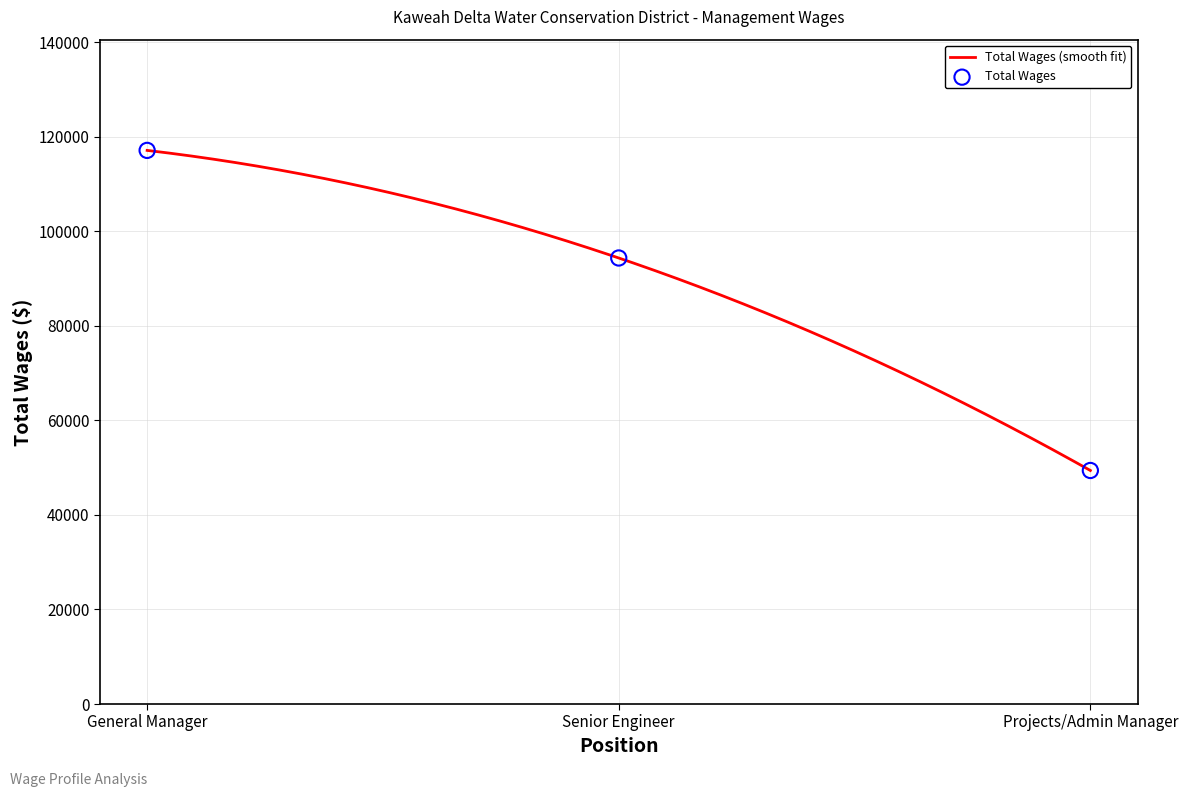

Between General Manager and Projects/Admin Manager, which is larger?

General Manager